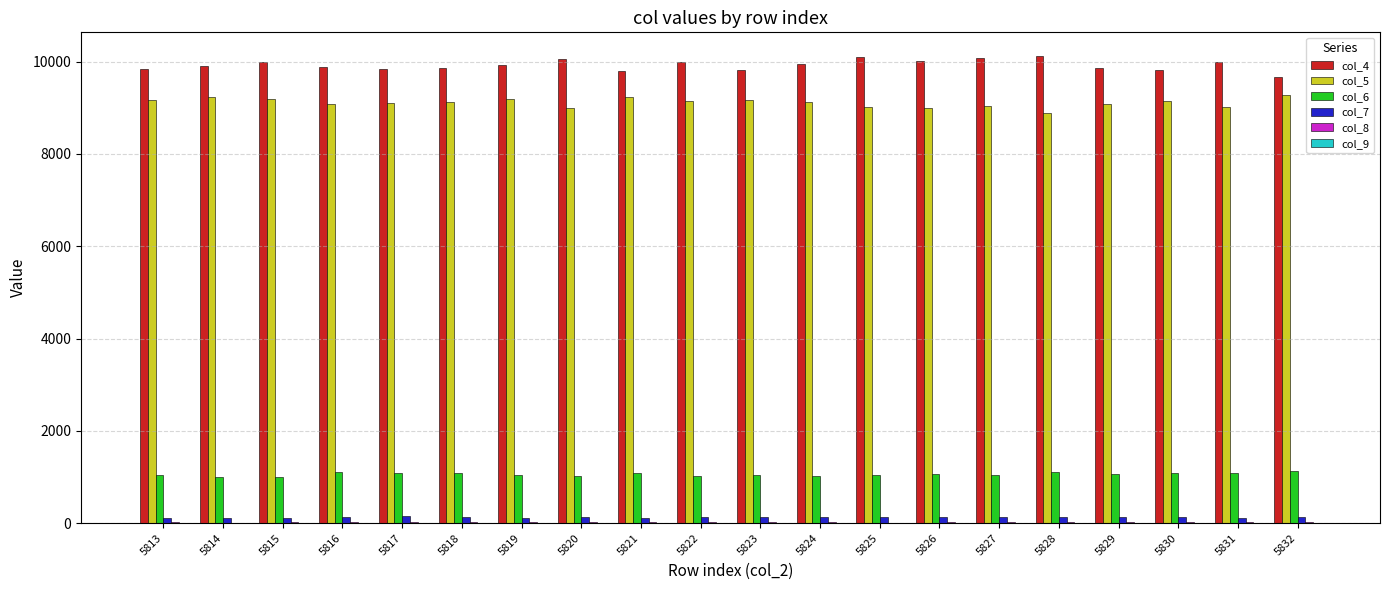

What is the maximum value shown in the chart?

10128